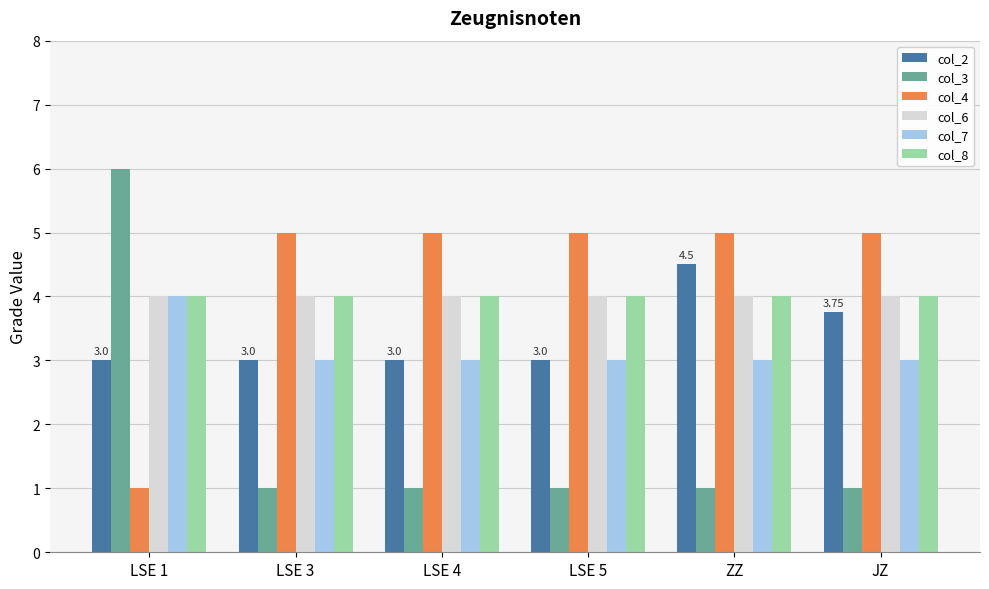

At which category is the sum across all series the highest?

LSE 1